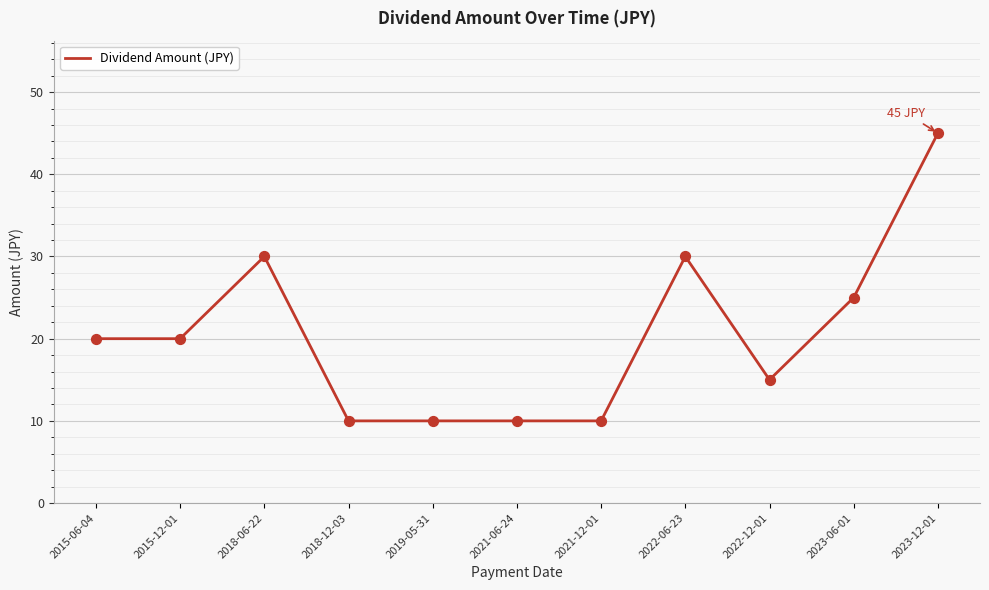

Between 2022-06-23 and 2023-12-01, which is larger?

2023-12-01